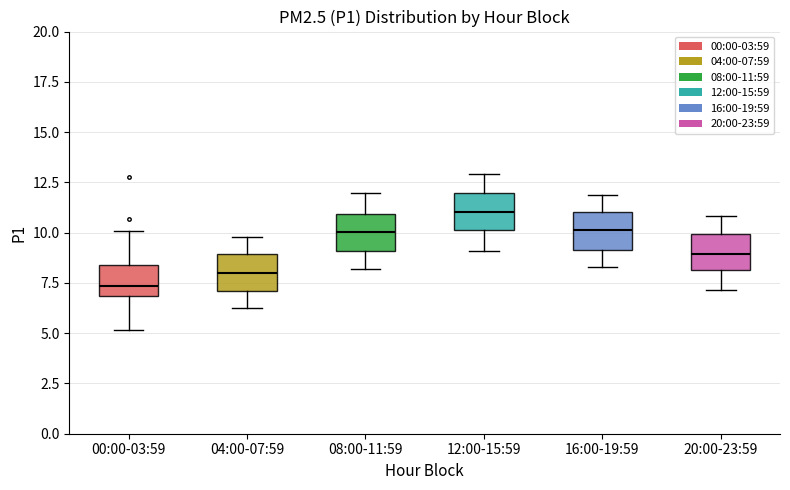

Which box's median line is the lowest?

00:00-03:59